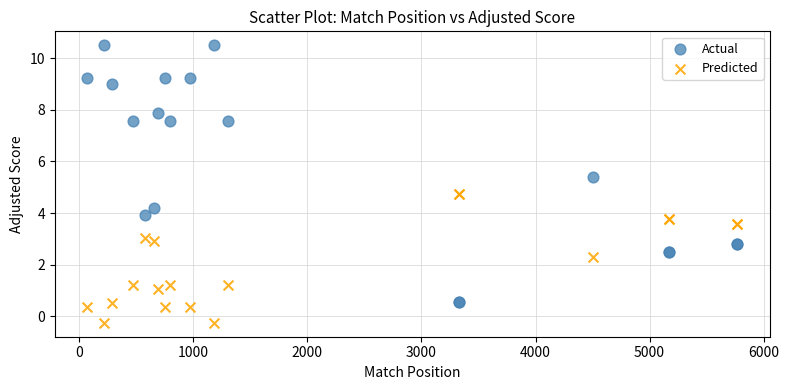

Which series contains the lowest Y value?

Predicted